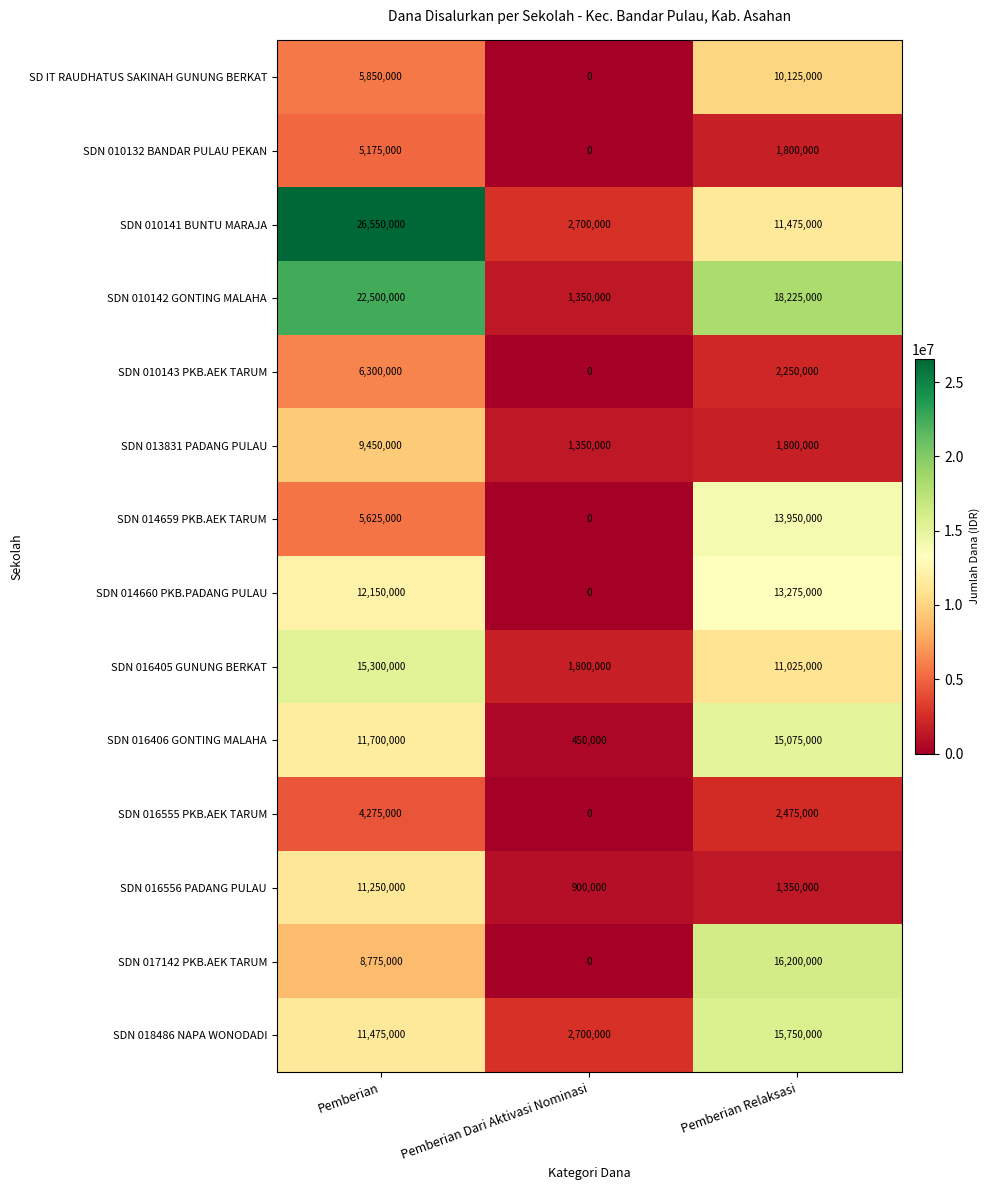

The SDN 010141 BUNTU MARAJA series shows 5134332 at Pemberian Relaksasi. True or false?

False